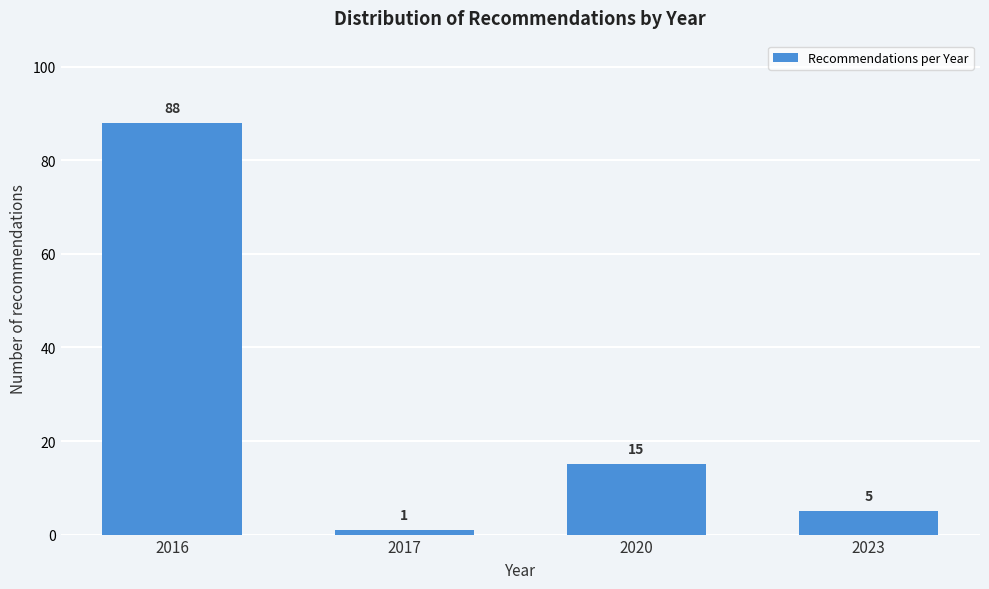

Reading left to right, transcribe all the data shown in this chart.

2016=88	2017=1	2020=15	2023=5